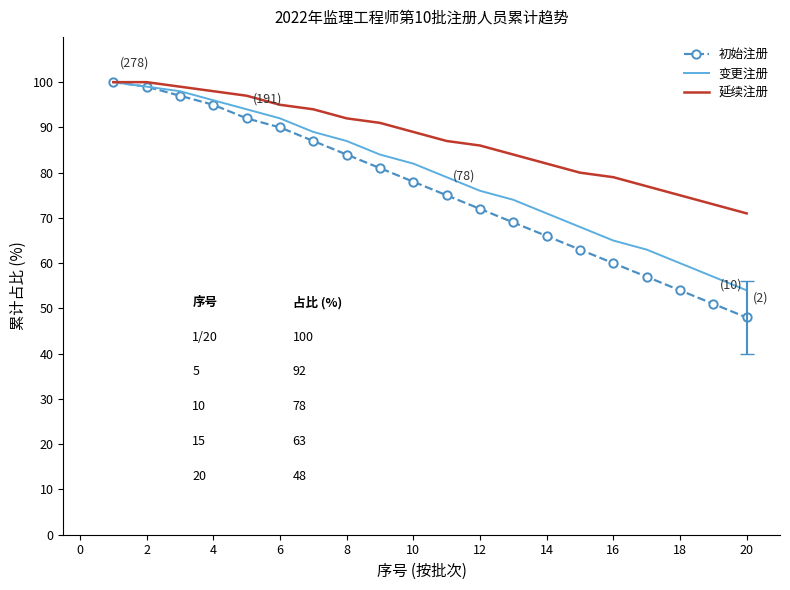

Which series has the largest range (max minus min)?

初始注册